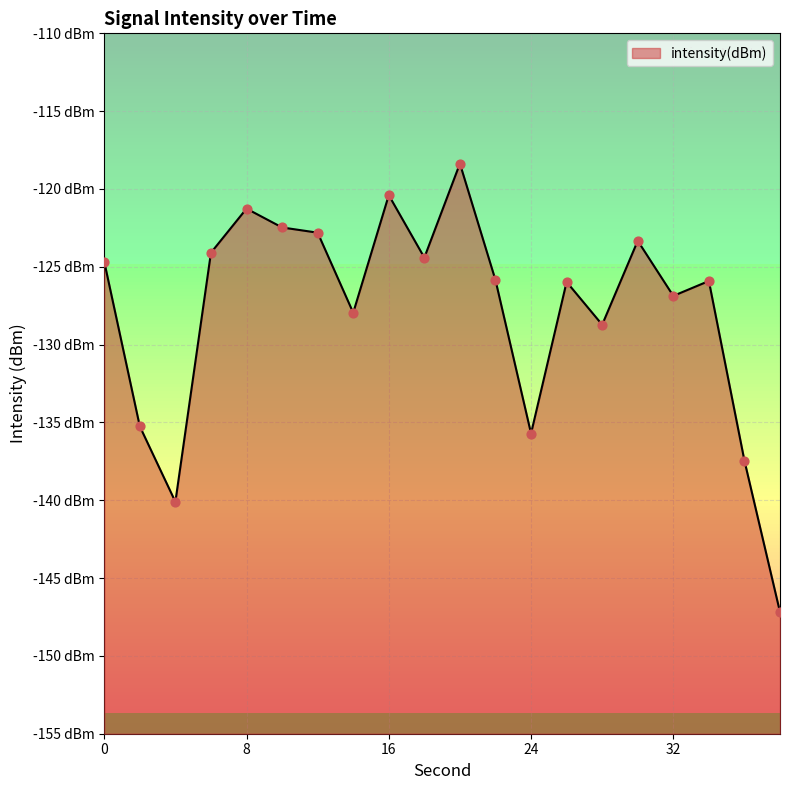

What is the change in value from 6 to 36?

-13.4